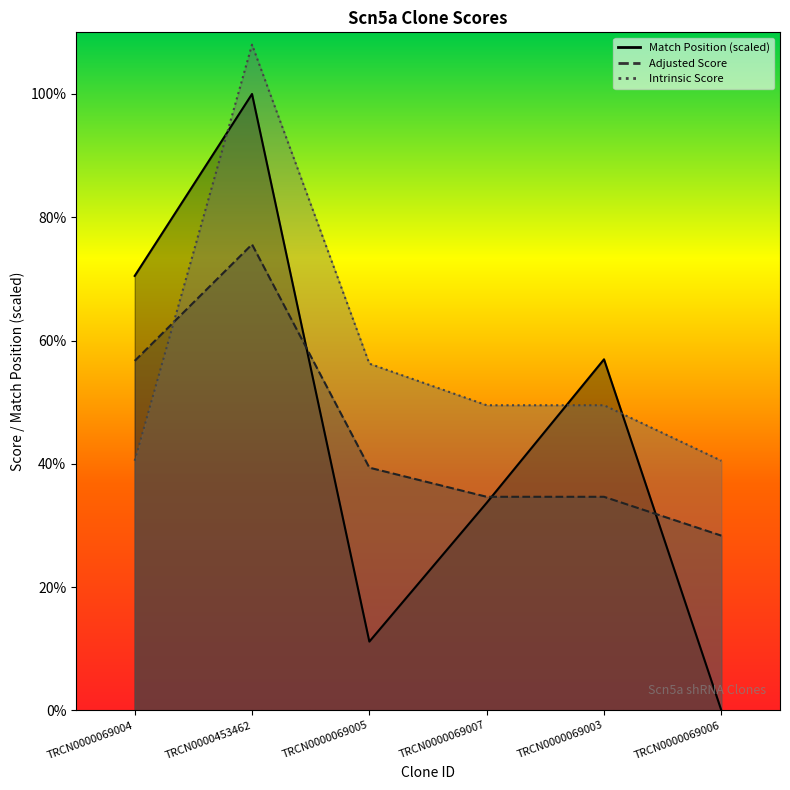

Rank the categories by Intrinsic Score value from lowest to highest.

TRCN0000069004, TRCN0000069006, TRCN0000069007, TRCN0000069003, TRCN0000069005, TRCN0000453462